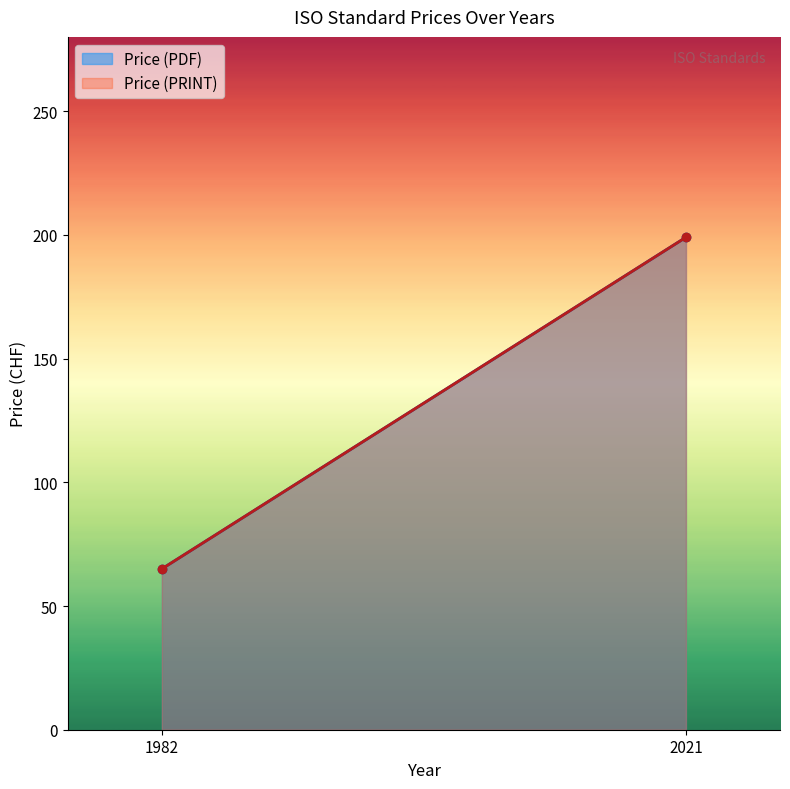

True or false: Price (PDF) and Price (PRINT) cross at least once.

False